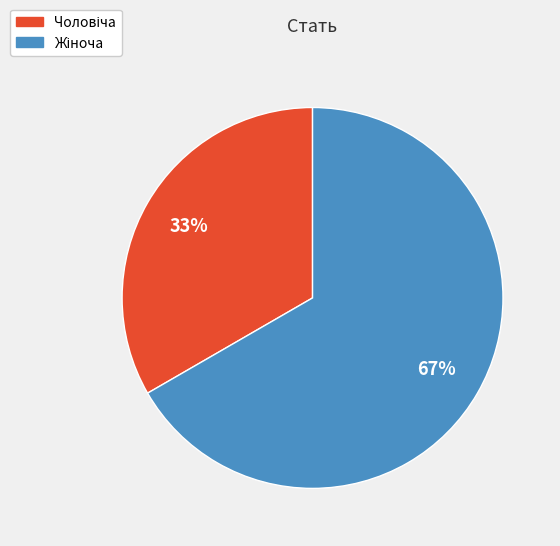

To the nearest percent, what is the average slice percentage?

50%